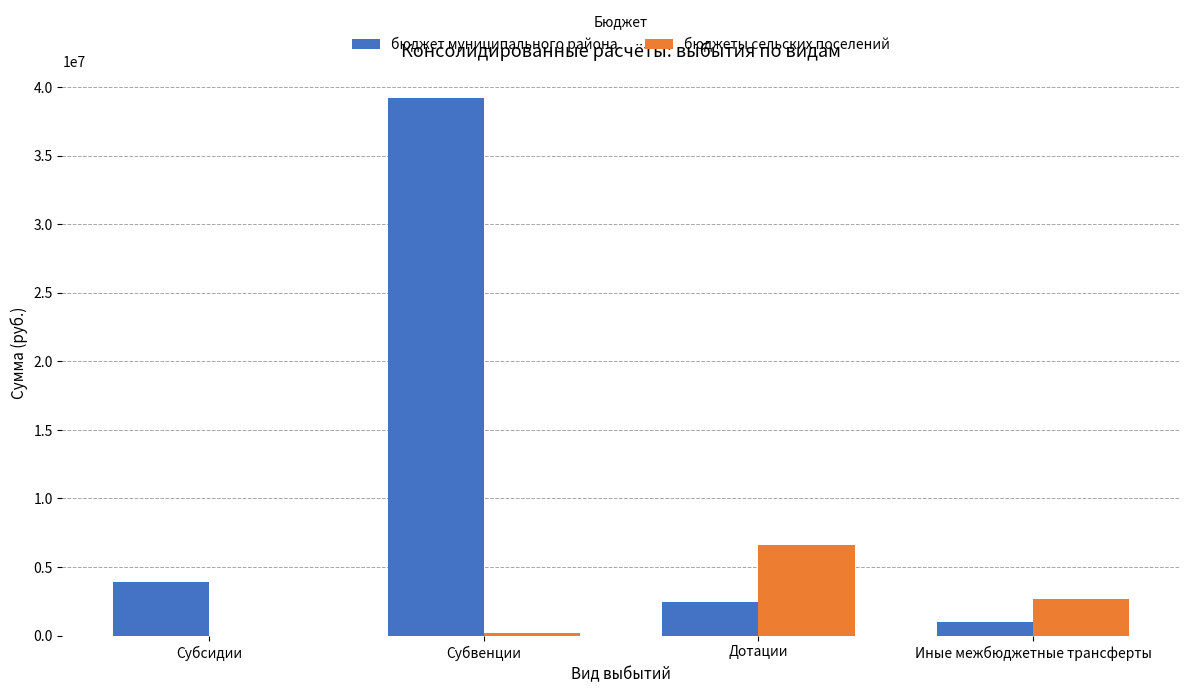

What is the sum of all бюджеты сельских поселений values?

9519330.7